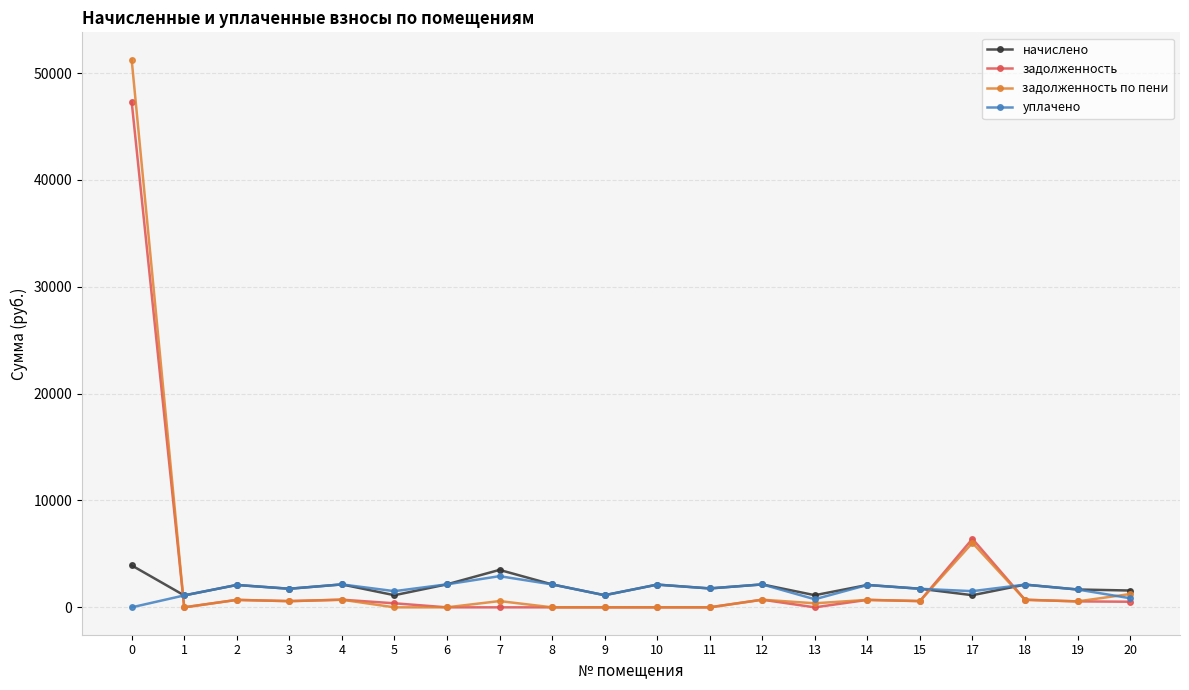

Is the value of задолженность at 8 greater than the value of задолженность по пени at 18?

No